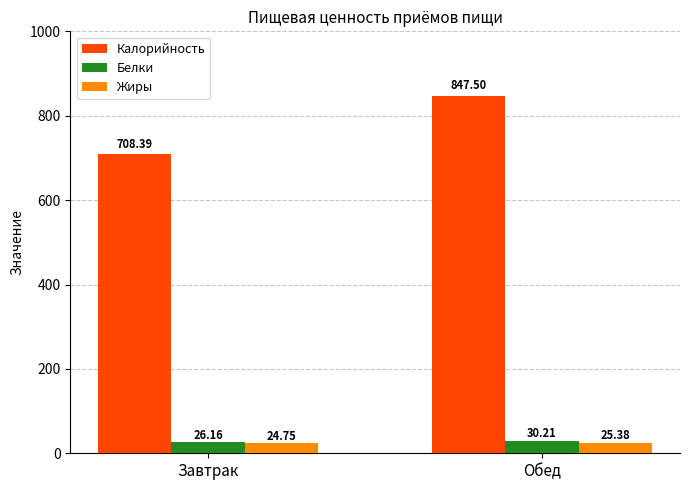

Reading left to right, what are all the values shown in this chart?

Калорийность: 708.4	847.5
Белки: 26.2	30.2
Жиры: 24.8	25.4